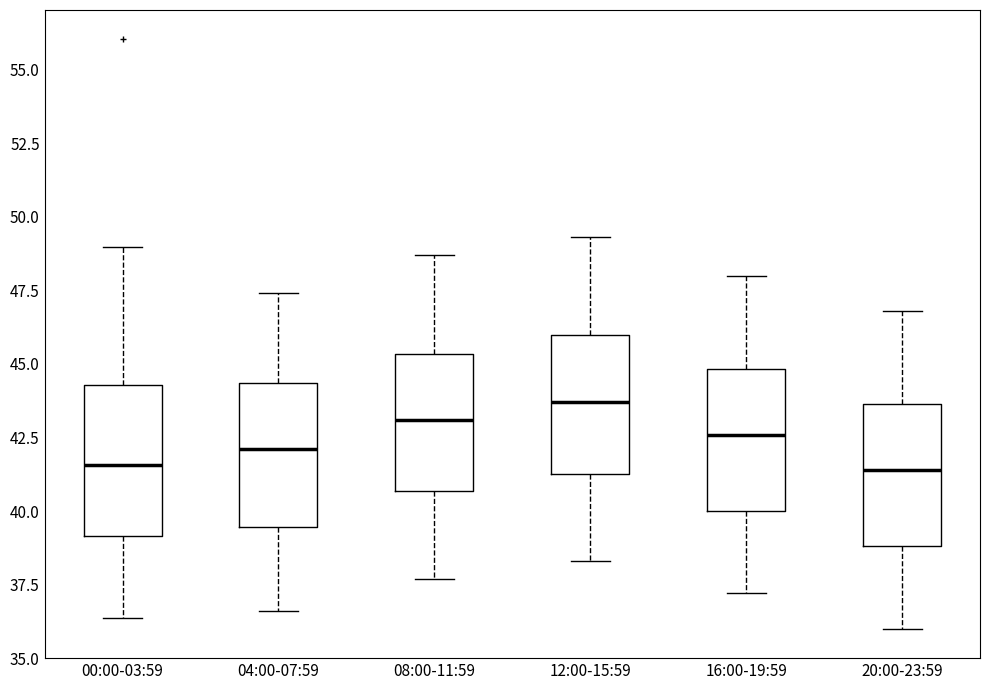

Where does the lower whisker of the box for 16:00-19:59 end on the y-axis? The values are not printed on the chart, so give them approximately, as read against the axis.

37.0